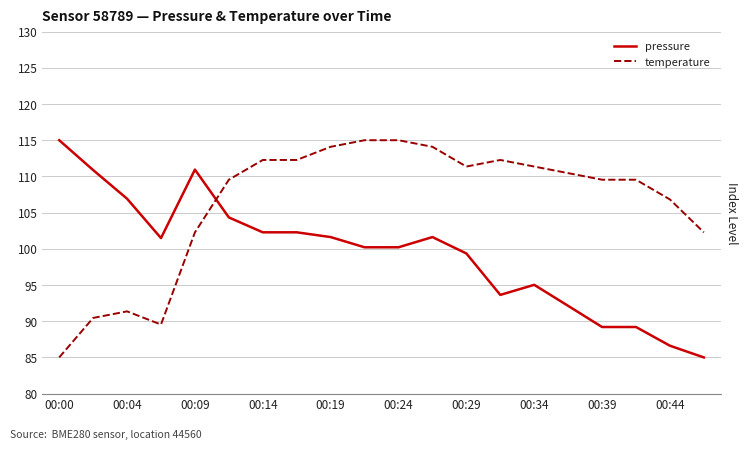

How many lines are shown in the chart?

2